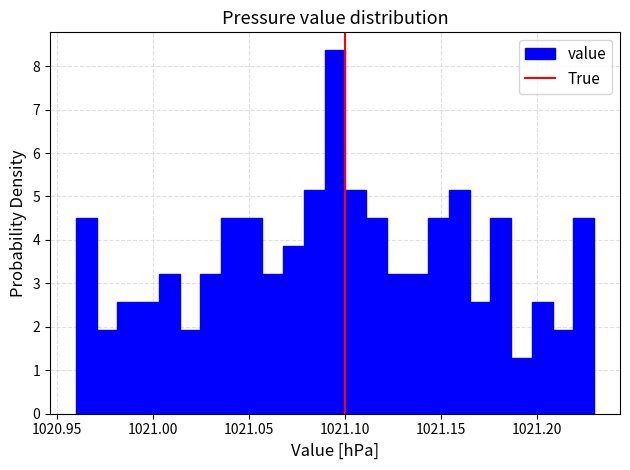

Read against the x-axis, roughly where is the centre of the tallest bar?

1021.095